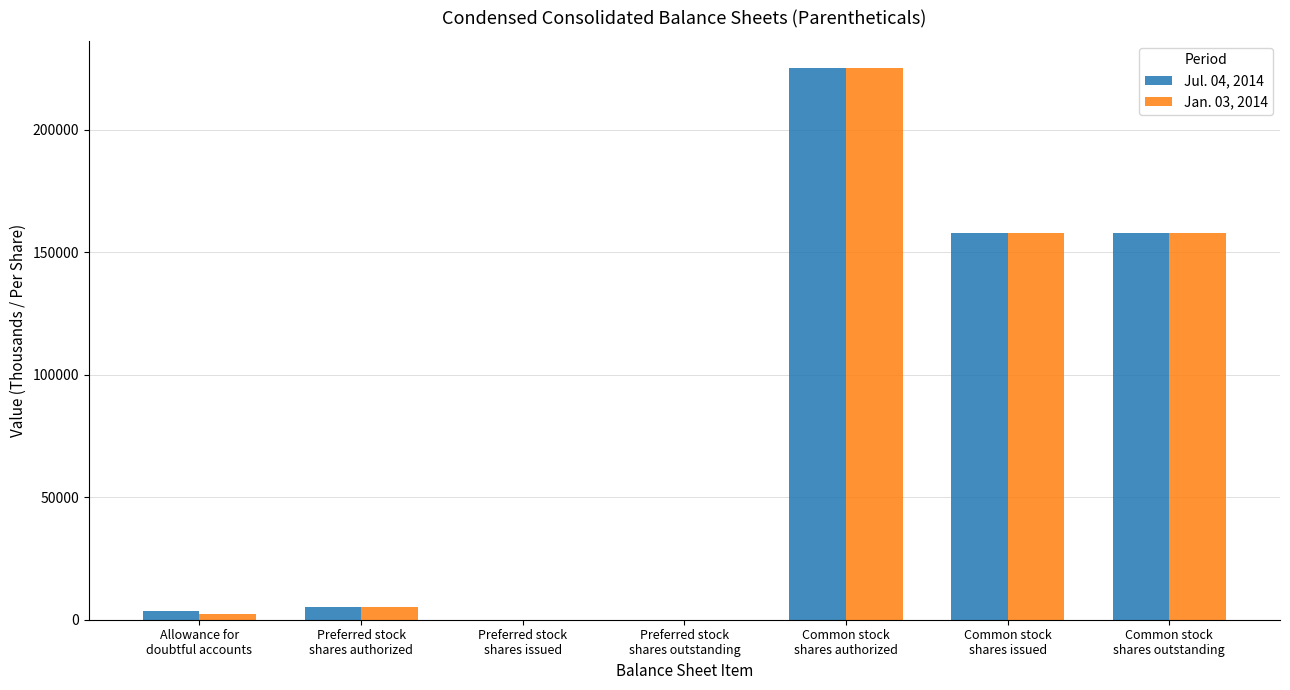

What is the total value across all series at Common stock
shares issued?

316030